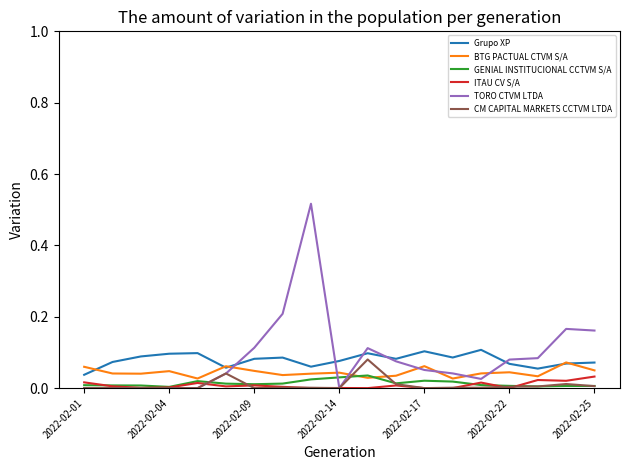

Which series has the largest range (max minus min)?

TORO CTVM LTDA